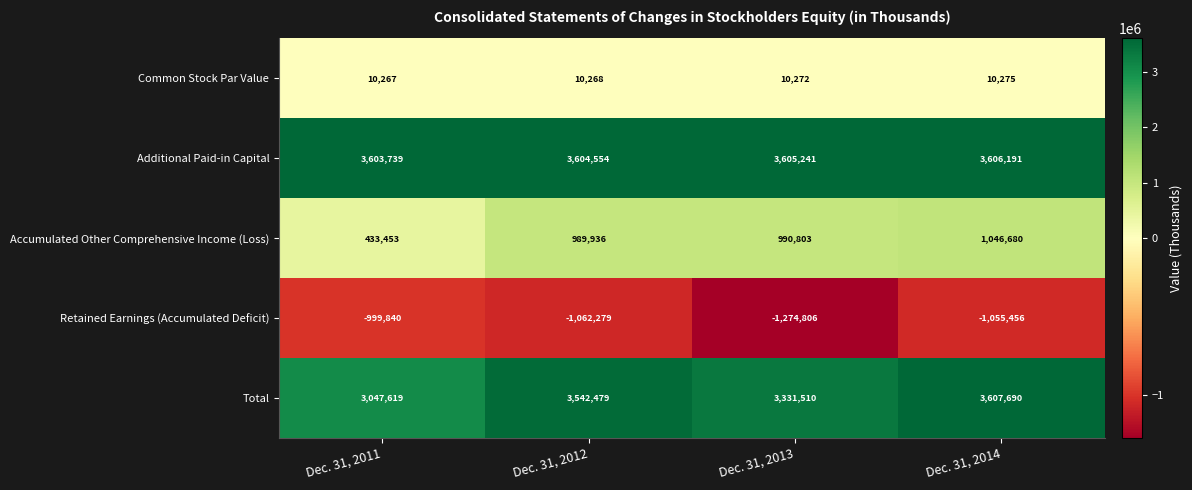

At which label does Common Stock Par Value reach its minimum?

Dec. 31, 2011